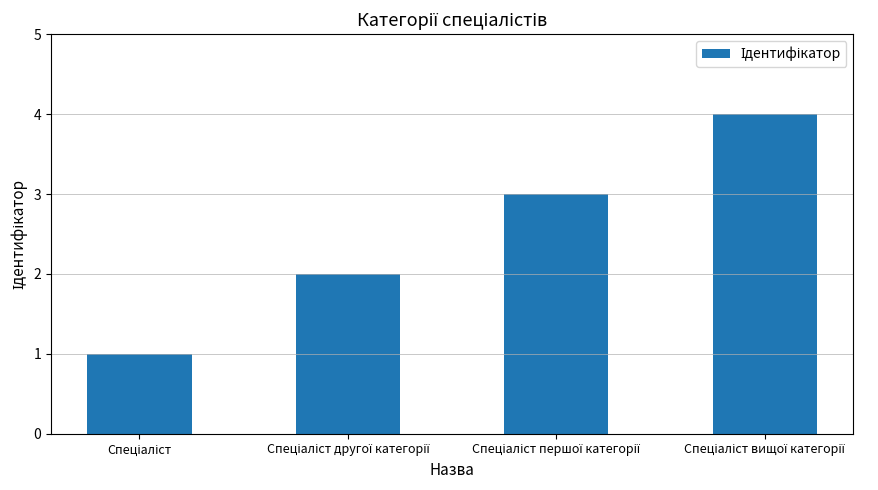

What is the difference between the maximum and minimum values?

3